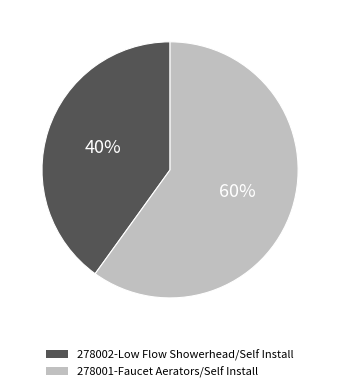

Approximately how many times larger is the value at 278002-Low Flow Showerhead/Self Install compared to 278001-Faucet Aerators/Self Install?

0.7